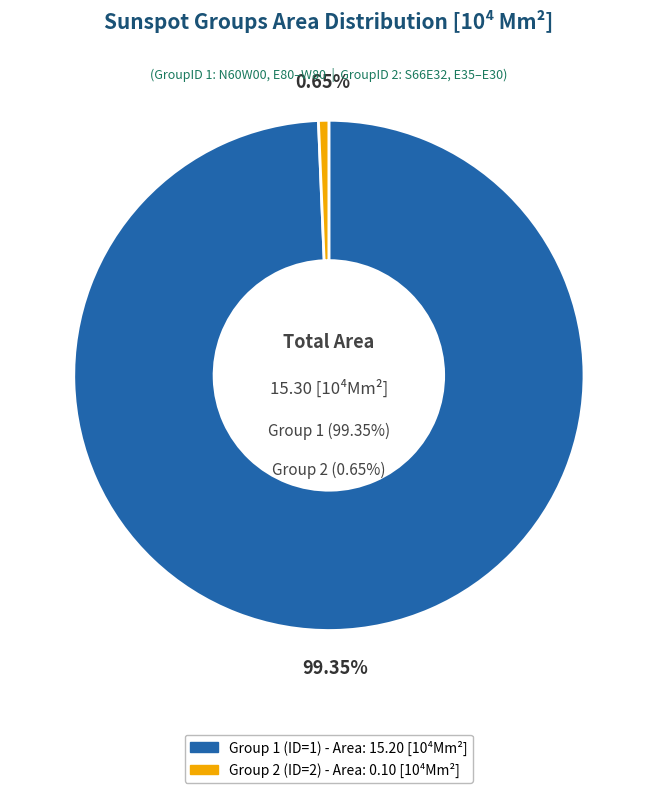

How many slices are in this pie chart?

2